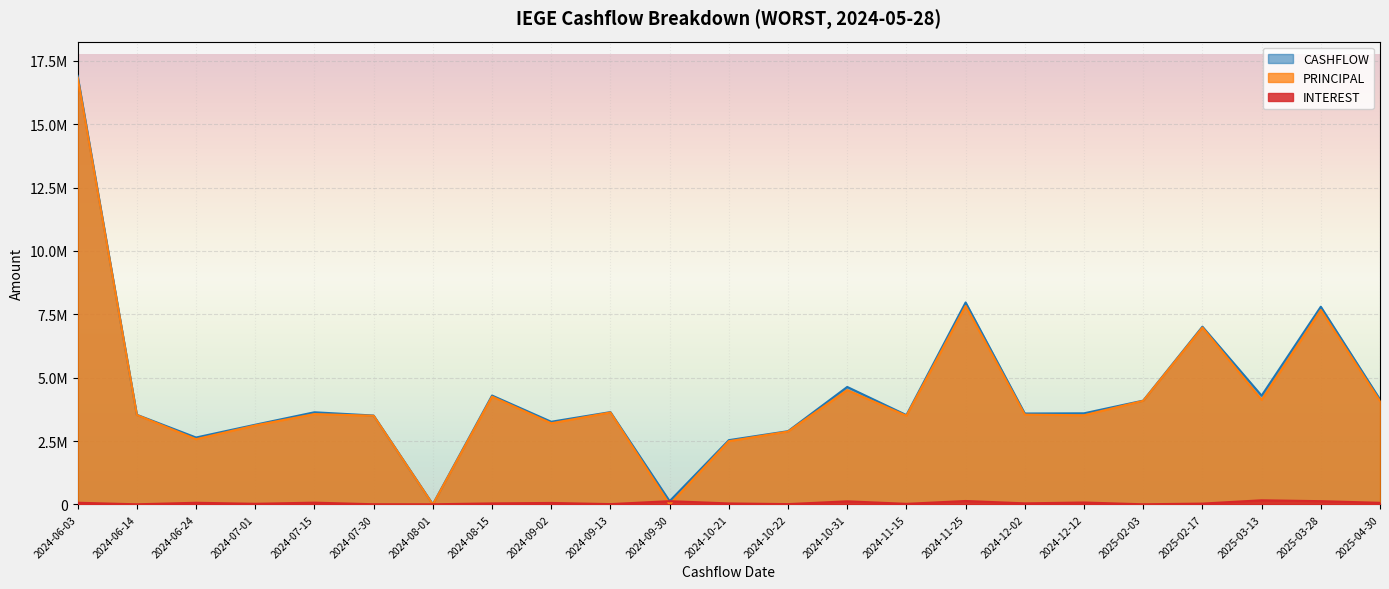

How many interior local peaks does the PRINCIPAL series have?

7